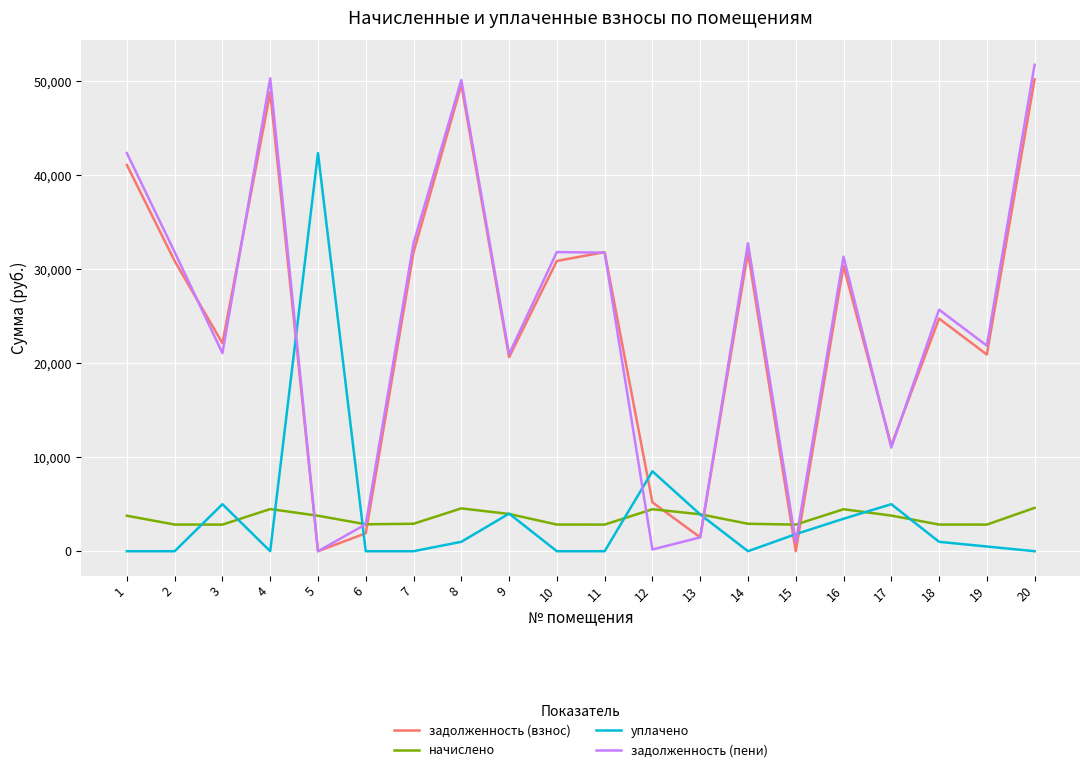

What is the total value across all series at 15?

5588.0